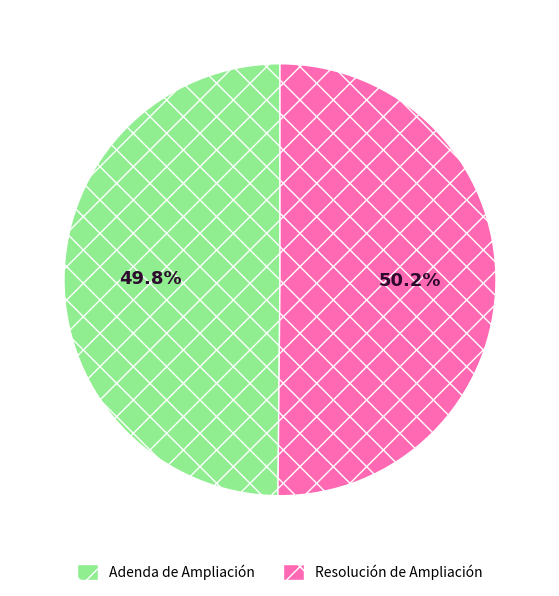

The Adenda de Ampliación slice represents 57% of the pie. True or false?

False